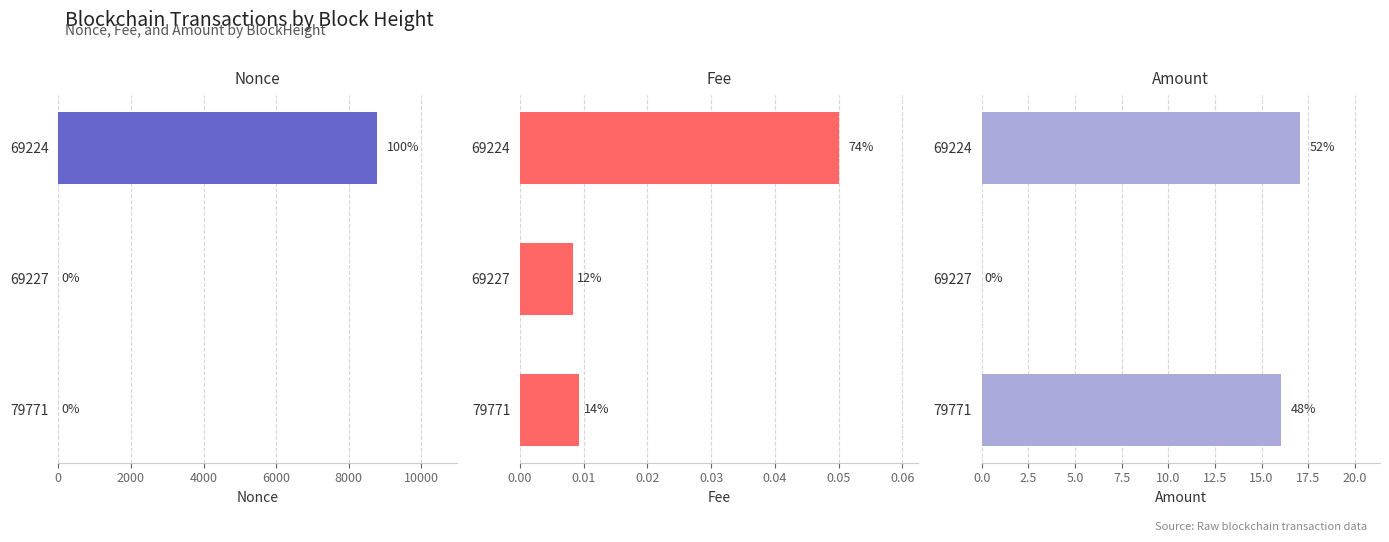

What is the approximate value of Amount at 69224?

17.1